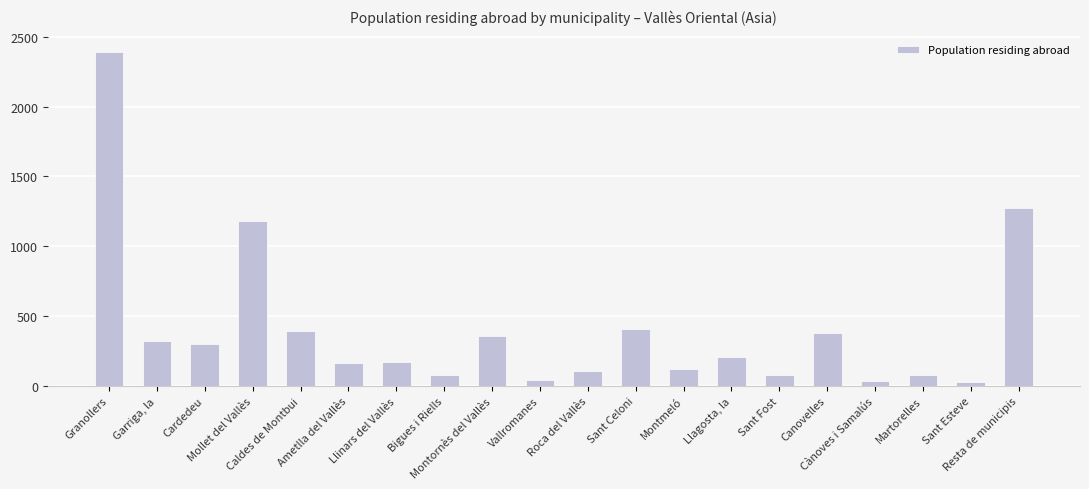

What is the change in value from Vallromanes to Sant Esteve?

-12